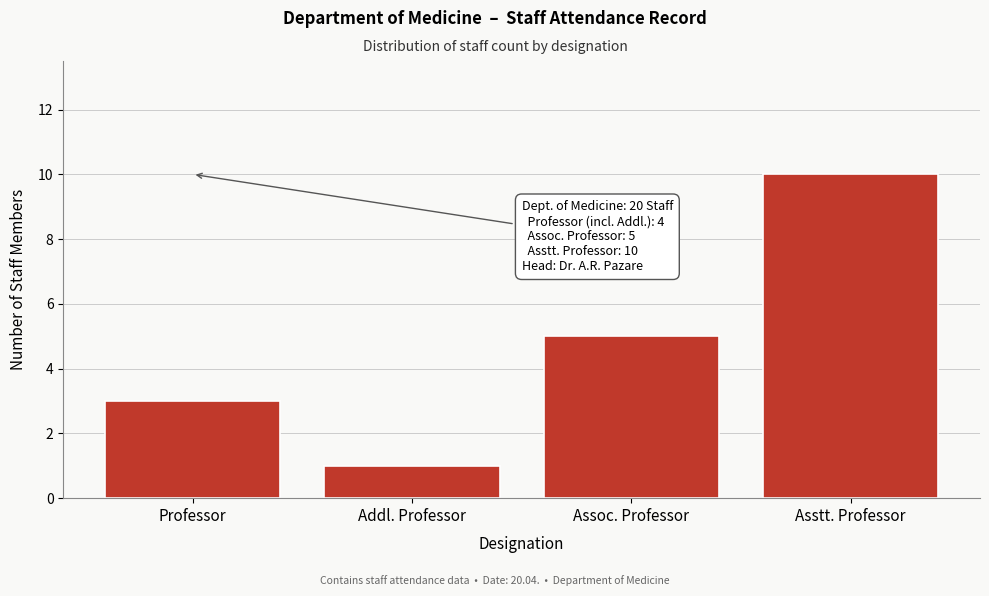

Reading left to right, extract all data points from this chart.

Professor=3	Addl. Professor=1	Assoc. Professor=5	Asstt. Professor=10